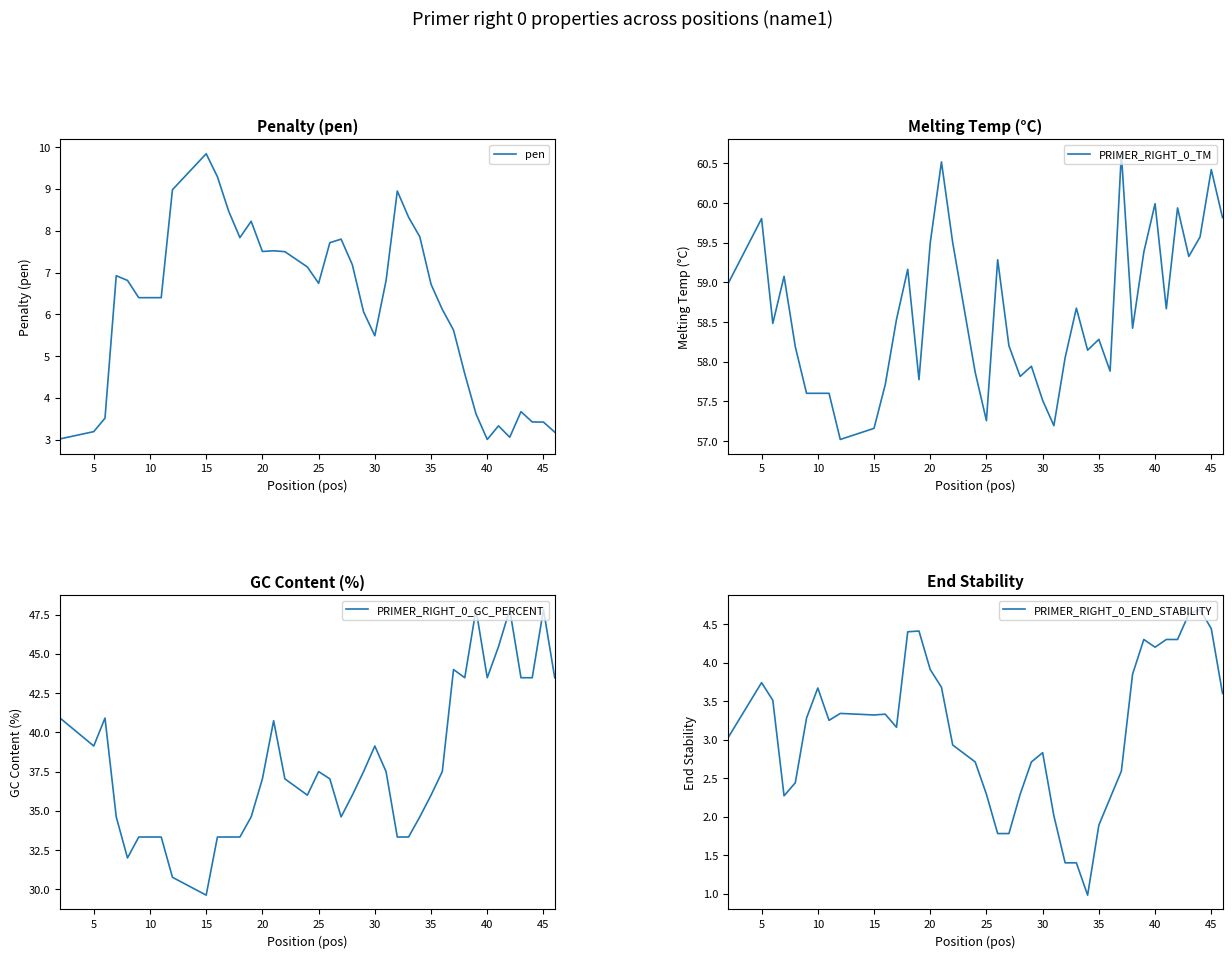

What is the sum of all PRIMER_RIGHT_0_END_STABILITY values?

124.9